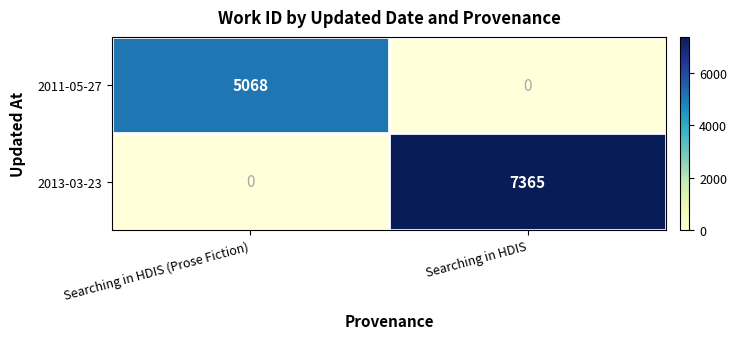

Which series has the largest total across all categories?

2013-03-23